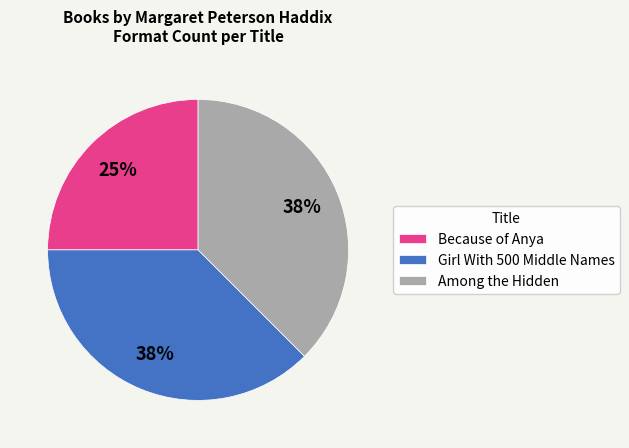

Which category has the smallest portion of the pie?

Because of Anya